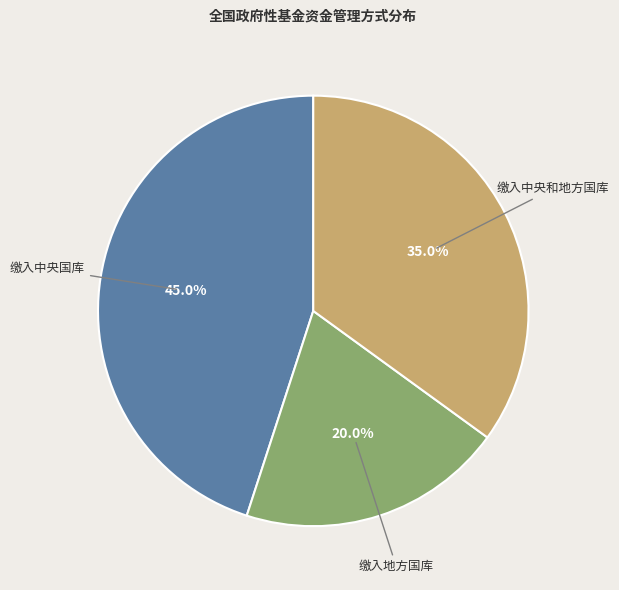

Is there any slice that represents more than half of the pie?

No